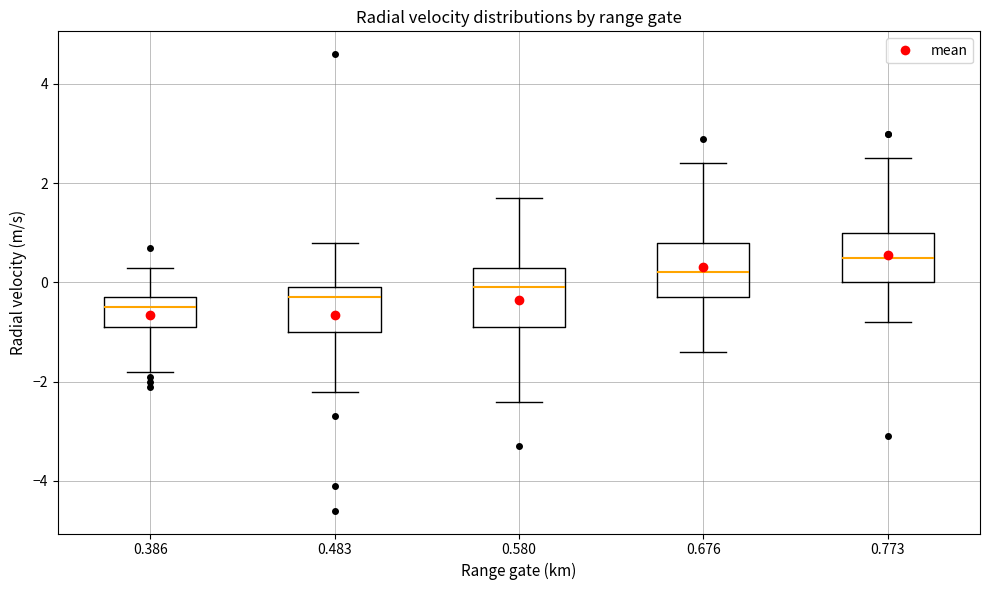

Reading left to right, read every box against the y-axis: the position of its median line, the range the box covers, and the ends of its whiskers. The values are not printed on the chart, so give them approximately, as read against the axis.

0.386: median -0.4, box -0.8 to -0.2, whiskers -1.8 to 0.4
0.483: median -0.2, box -1.0 to 0.0, whiskers -2.2 to 0.8
0.580: median 0.0, box -0.8 to 0.4, whiskers -2.4 to 1.8
0.676: median 0.2, box -0.2 to 0.8, whiskers -1.4 to 2.4
0.773: median 0.6, box 0.0 to 1.0, whiskers -0.8 to 2.6